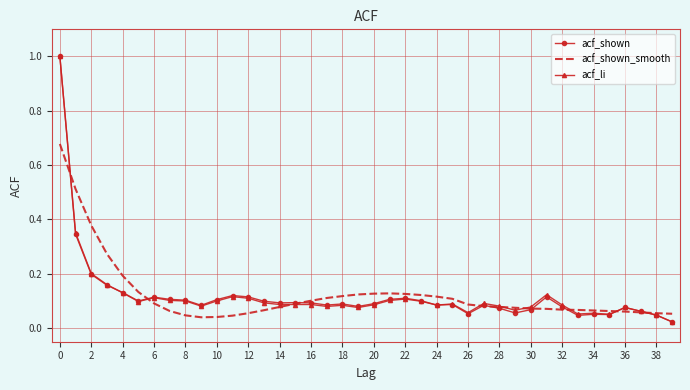

What is the greatest value displayed?

1.0